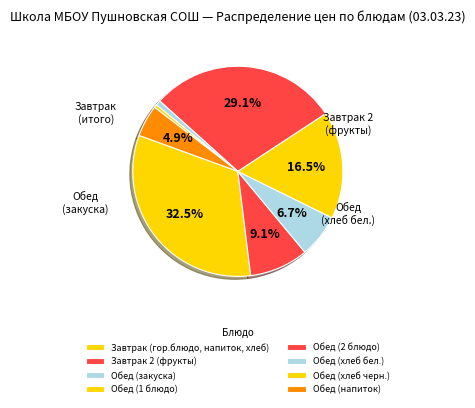

Is it true that Завтрак (гор.блюдо, напиток, хлеб) is 39% of the pie?

False